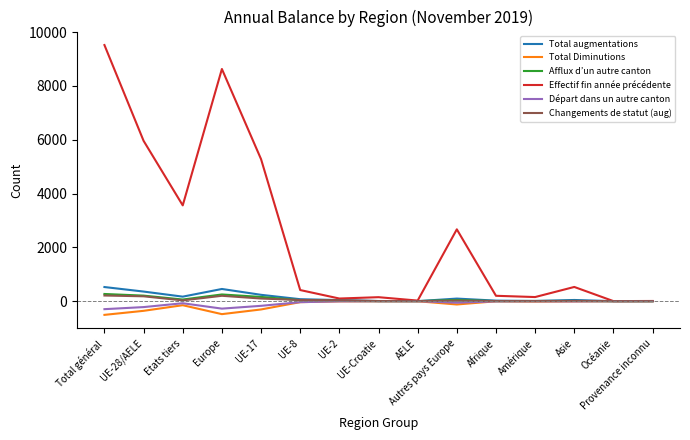

What is the smallest value displayed?

-509